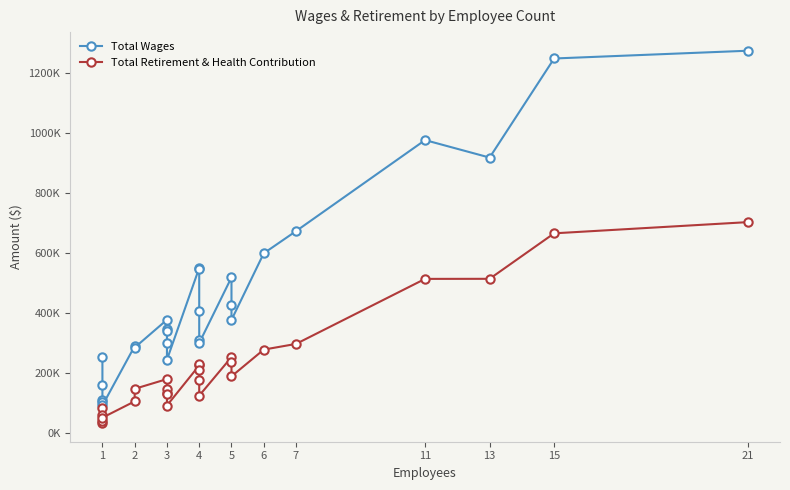

Which series has the largest range (max minus min)?

Total Wages